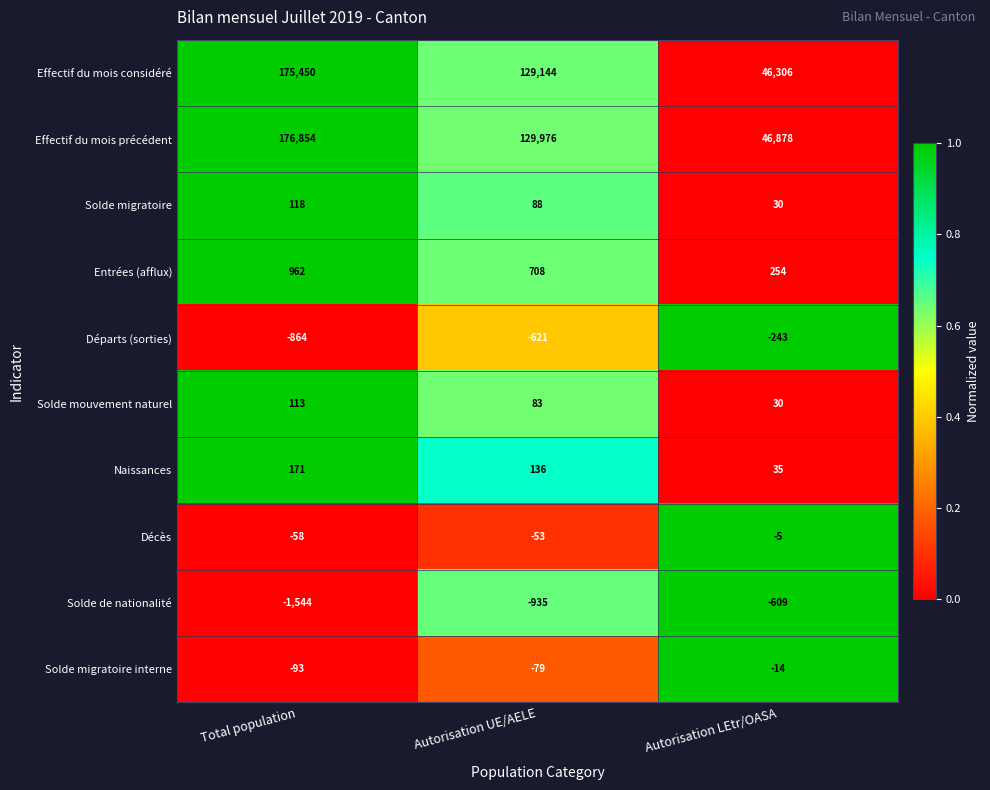

Reading left to right, what are all the values shown in this chart?

Effectif du mois considéré: 175450	129144	46306
Effectif du mois précédent: 176854	129976	46878
Solde migratoire: 118	88	30
Entrées (afflux): 962	708	254
Départs (sorties): -864	-621	-243
Solde mouvement naturel: 113	83	30
Naissances: 171	136	35
Décès: -58	-53	-5
Solde de nationalité: -1544	-935	-609
Solde migratoire interne: -93	-79	-14